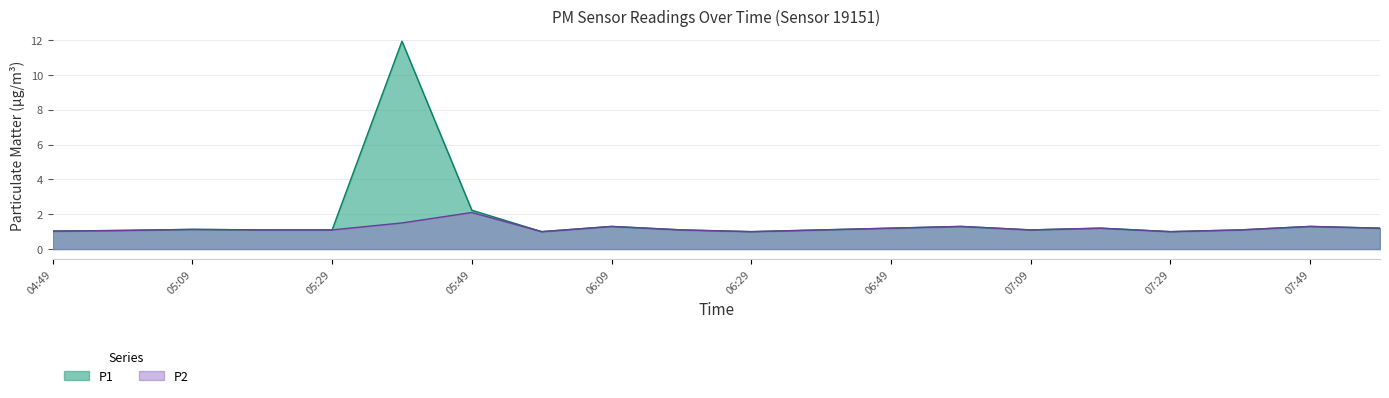

What is the approximate value of P2 at 07:29?

1.0